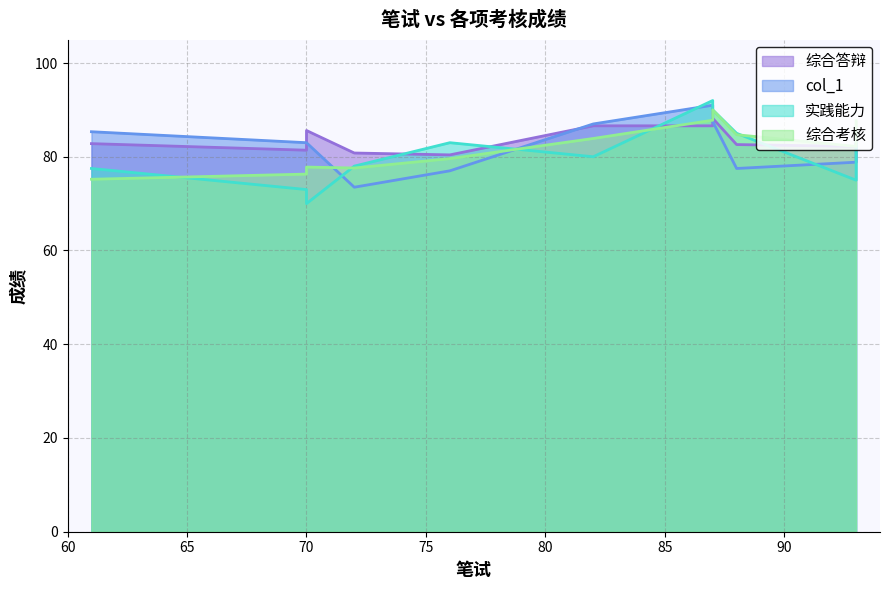

List the series in order of their peak value, lowest first.

综合答辩, 综合考核, col_1, 实践能力